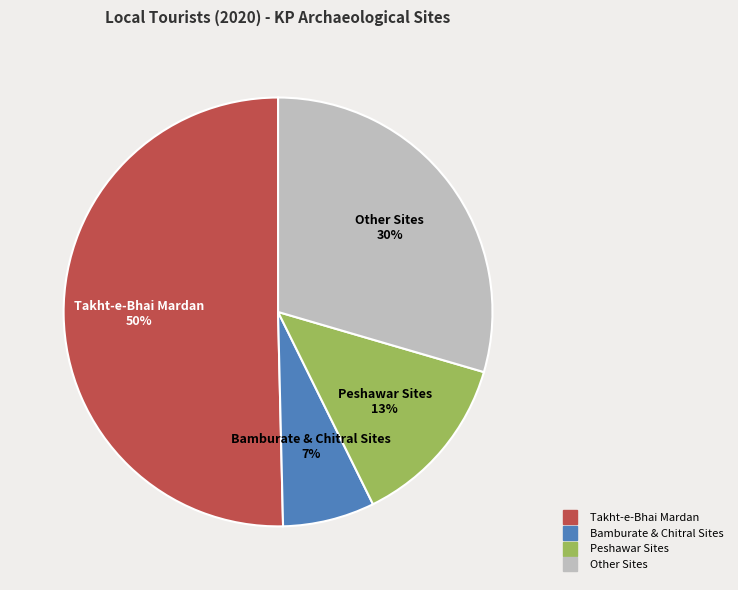

To the nearest percent, what is the difference between the largest and smallest slice percentages?

43%